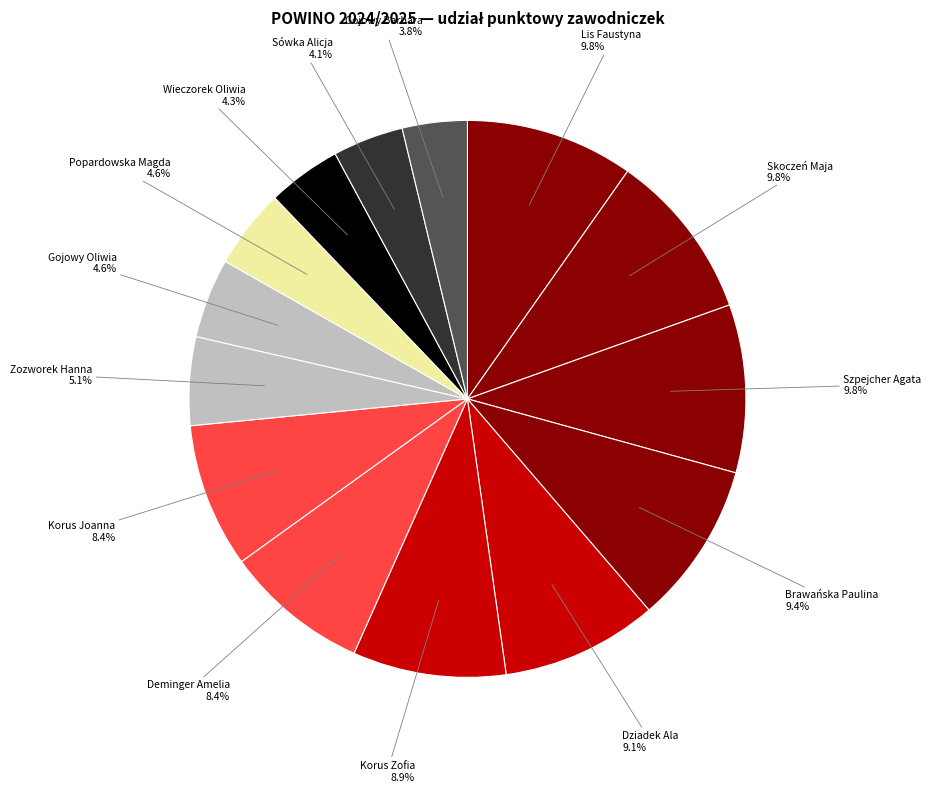

What percentage is NOT represented by Brawańska Paulina?

90.6%